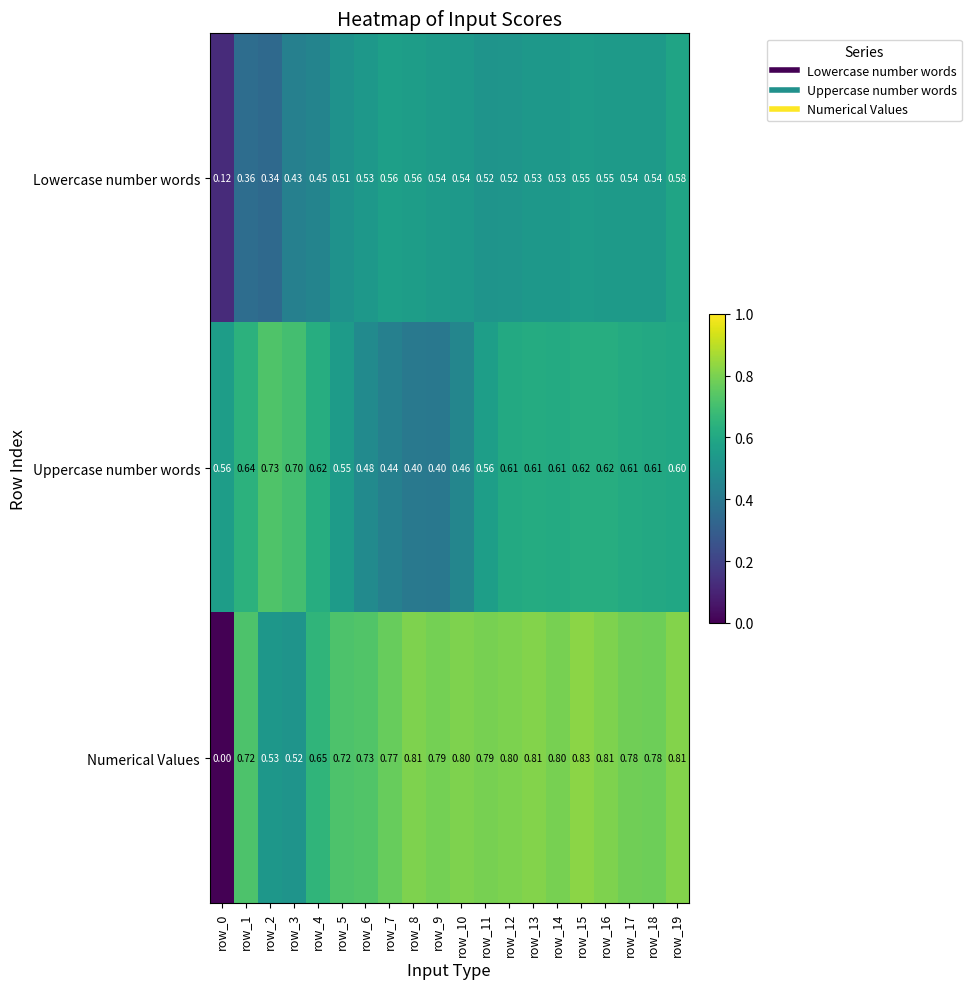

Which series has the largest total across all categories?

Numerical Values